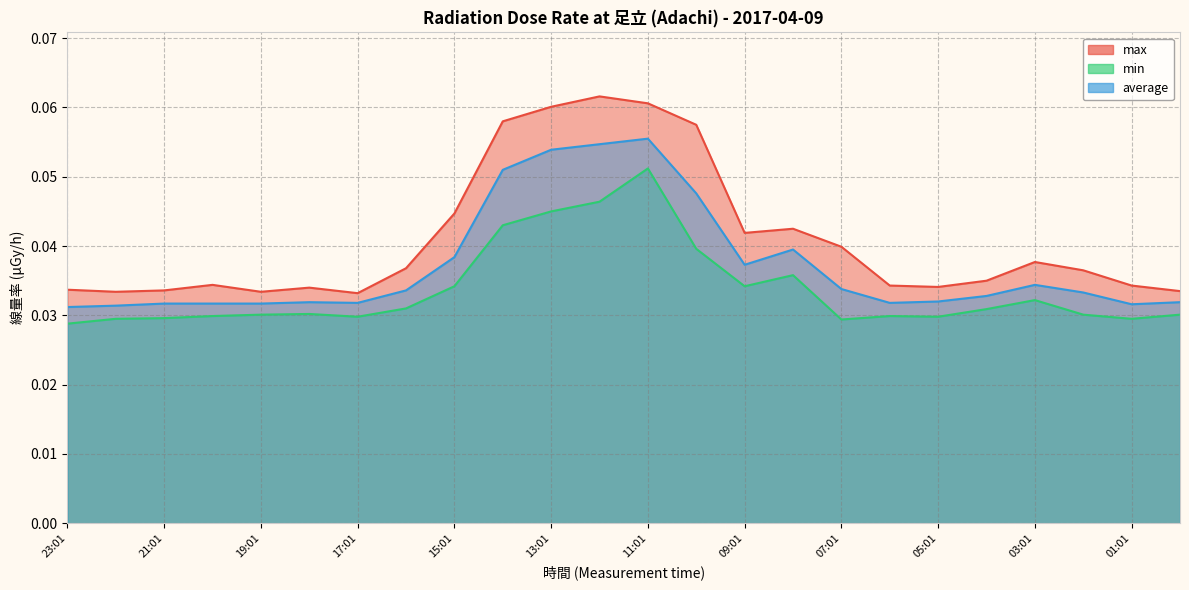

At which category does the chart reach its peak across all series?

12:01